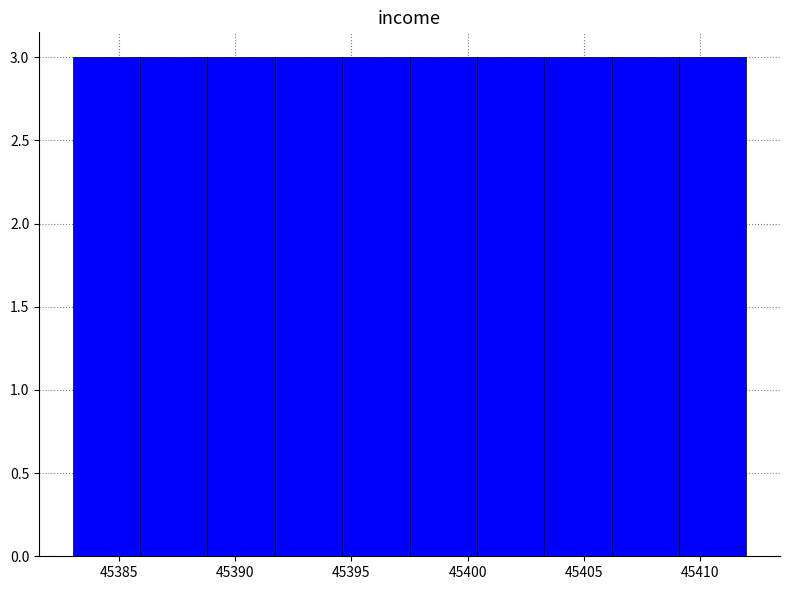

What is the height of the bar covering 45385.9 to 45388.8 on the x-axis? Neither the bar edges nor the heights are printed on the chart, so give them approximately, as read against the axes.

3